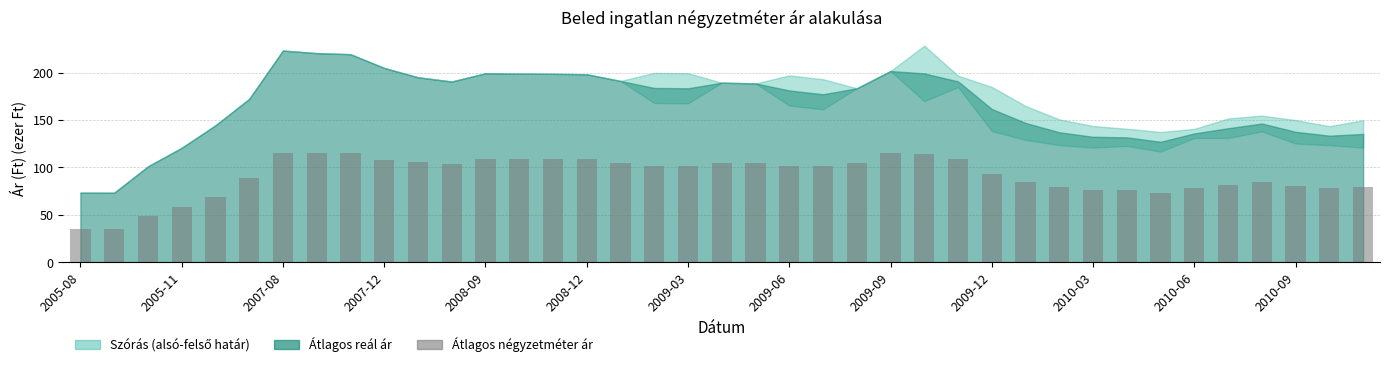

Count the number of categories in the chart.

39